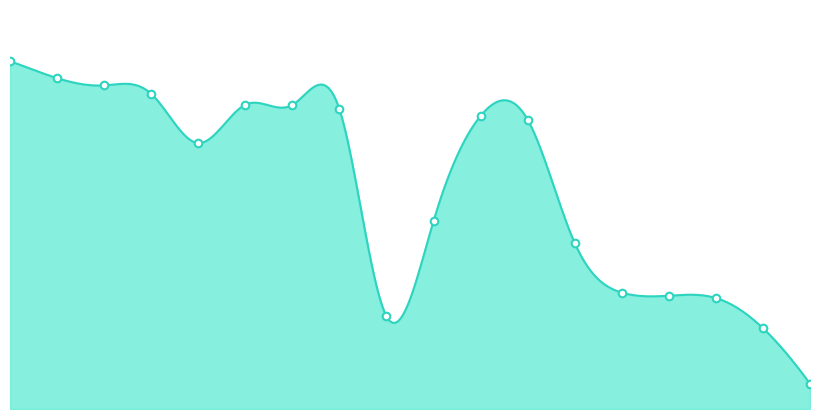

Which has a higher value, 47387.0 or 17557.0?

47387.0